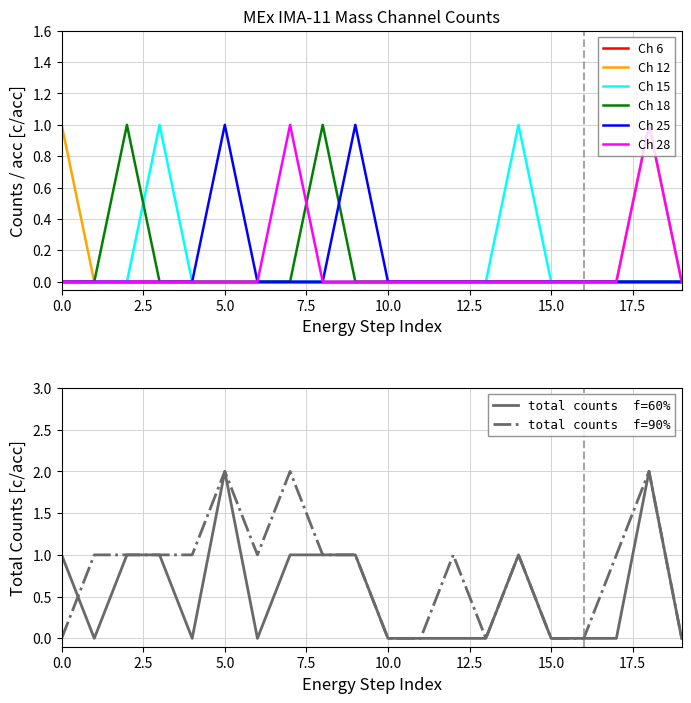

List the series in order of their peak value, highest first.

Mass Channel 12, Mass Channel 15, Mass Channel 18, Mass Channel 25, Mass Channel 28